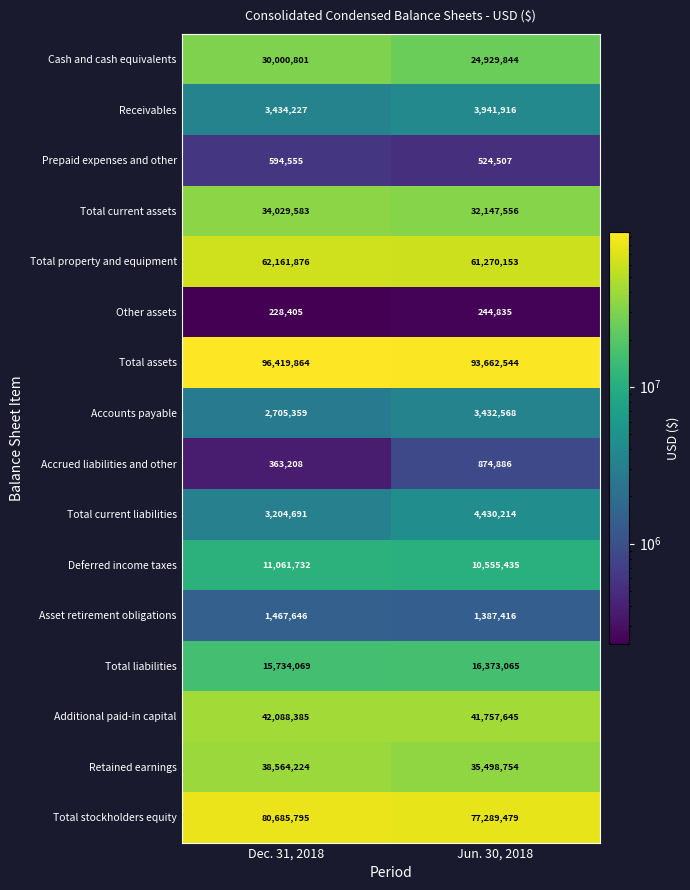

The Other assets series shows 244835 at Jun. 30, 2018. True or false?

True